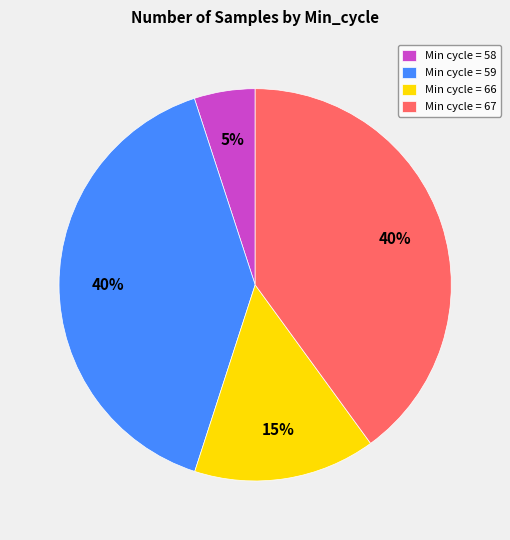

To the nearest percent, what portion does Min cycle = 58 represent?

5%